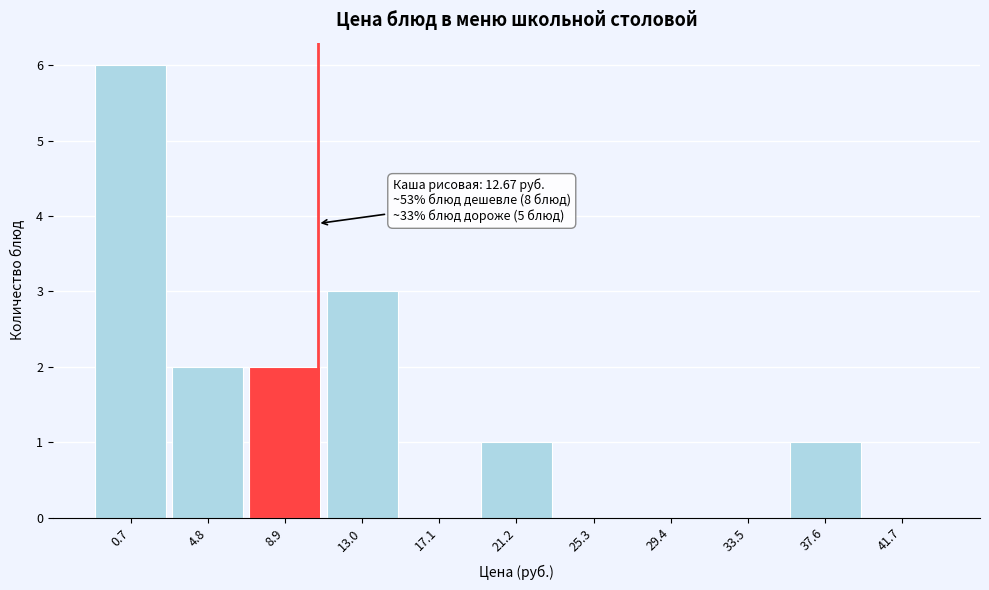

Reading left to right, transcribe all the data shown in this chart.

0.7=6	4.8=2	8.9=2	13.0=3	17.1=0	21.2=1	25.3=0	29.4=0	33.5=0	37.6=1	41.7=0